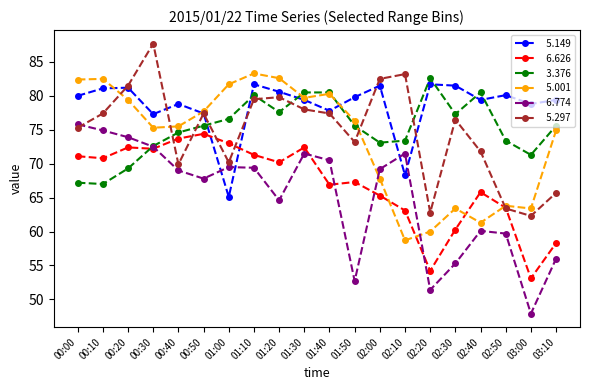

What is the total value across all series at 02:40?

418.9